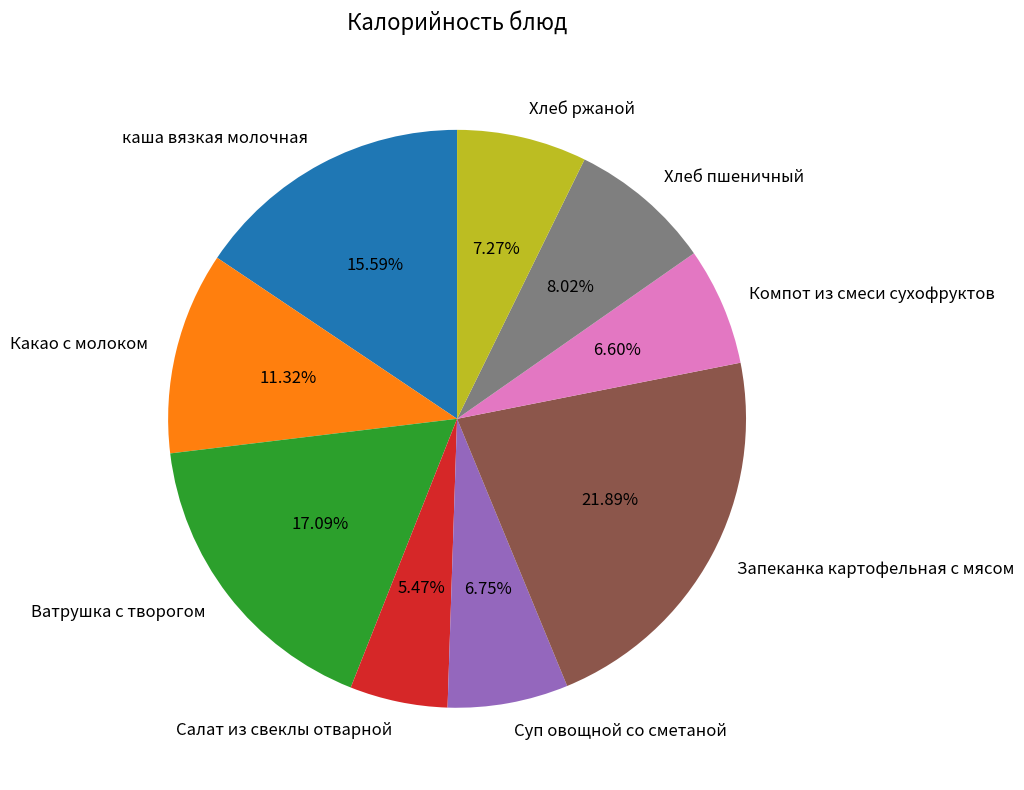

How many slices are in this pie chart?

9